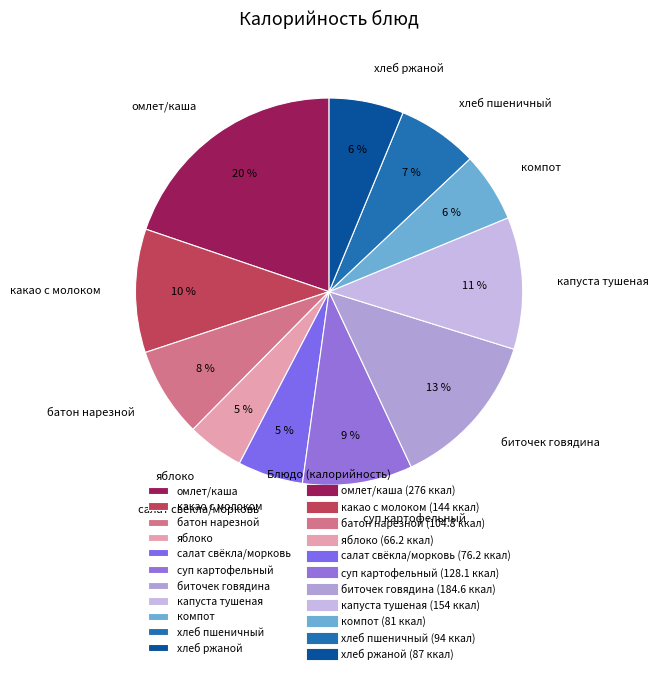

Is it true that капуста тушеная is 11% of the pie?

True